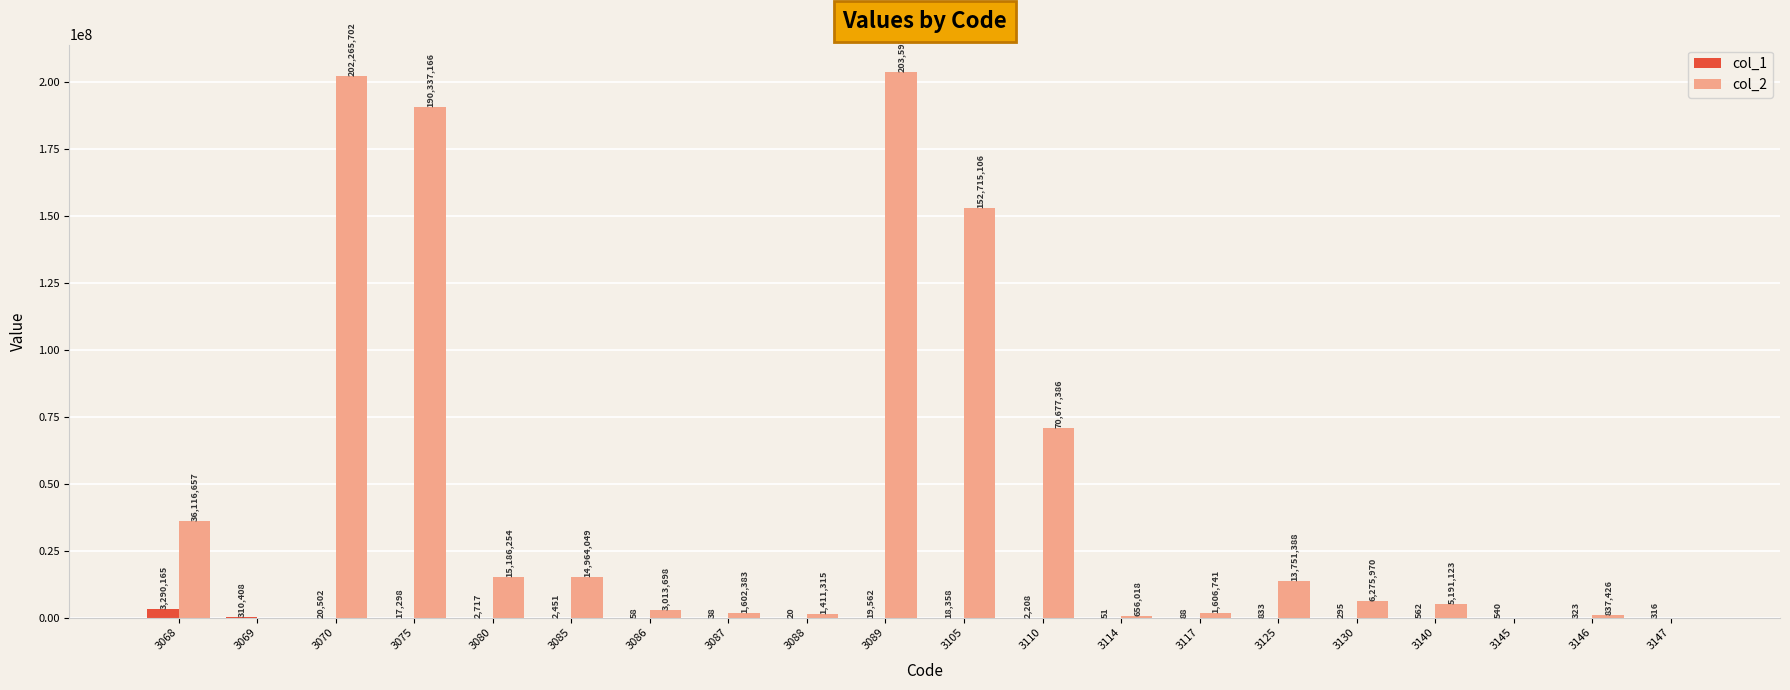

Where does the col_2 series first go above 6275970?

3068